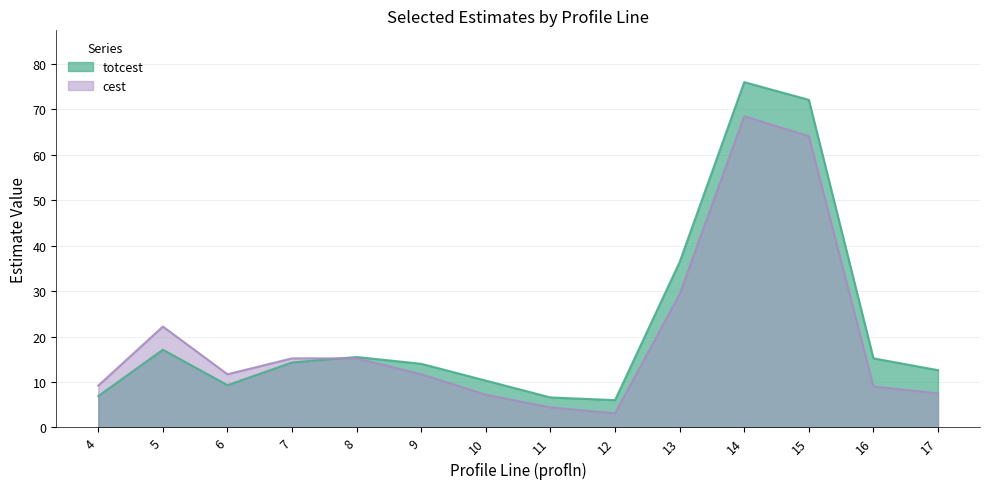

List the labels in order of cest value, largest first.

14, 15, 13, 5, 7, 8, 6, 9, 4, 16, 17, 10, 11, 12